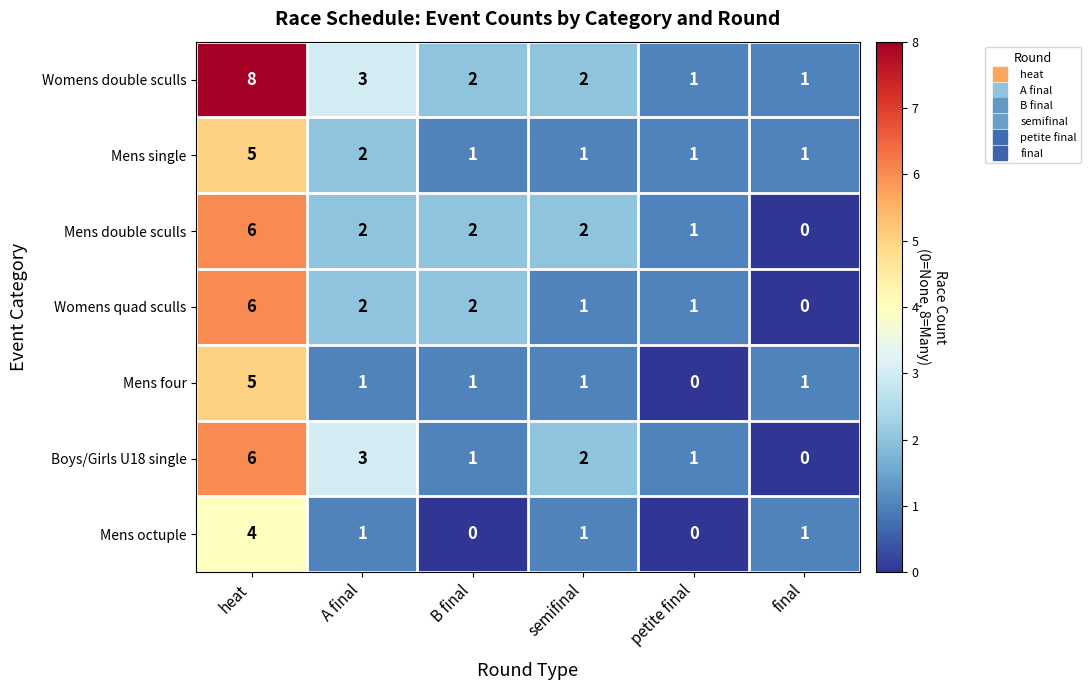

At which label does Womens quad sculls reach its peak?

heat